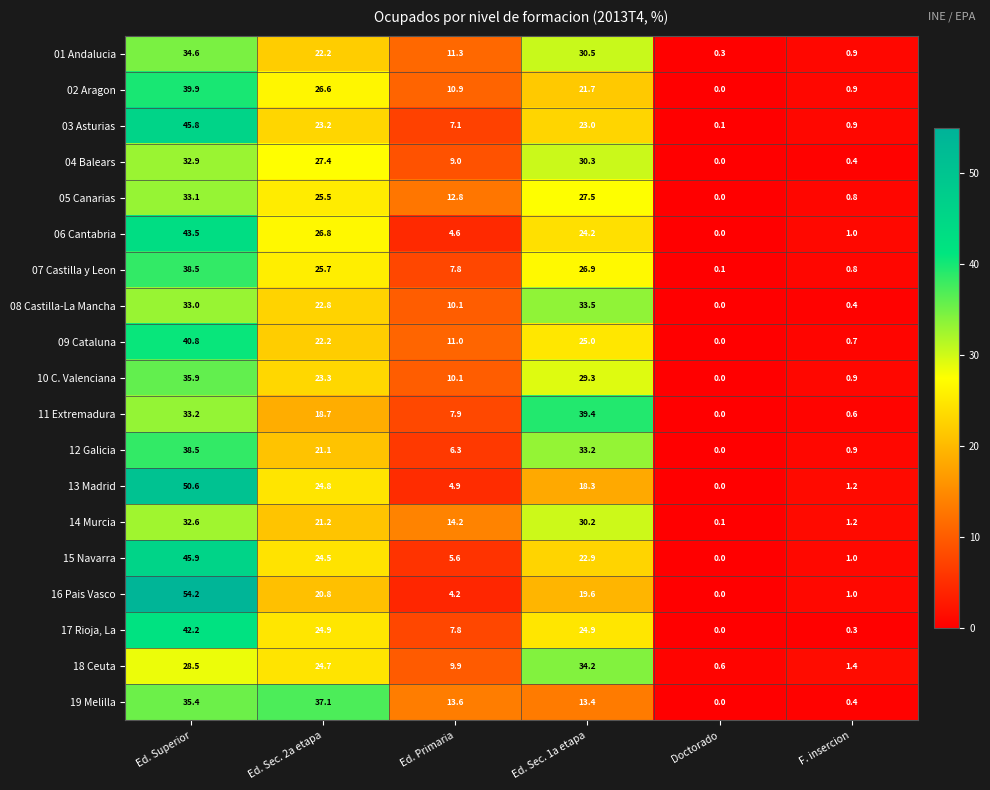

At which label does 02 Aragon first exceed 21?

Ed. Superior